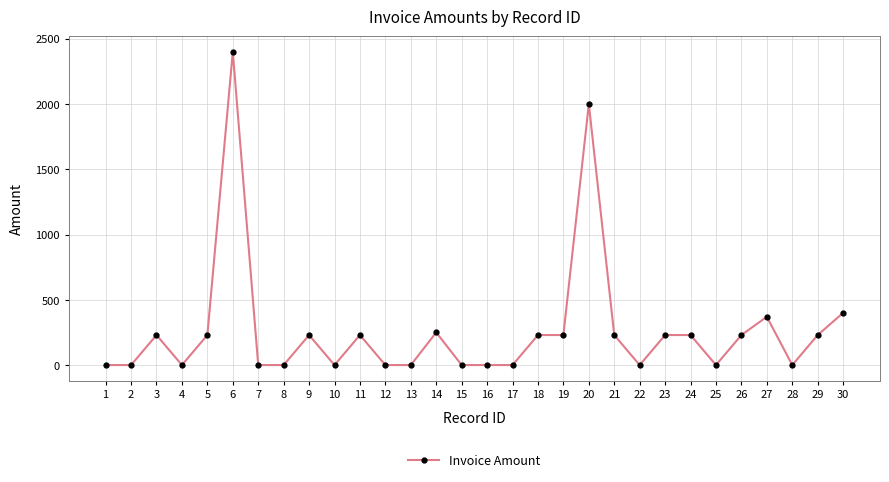

What is the value of the 11th point from the left?

230